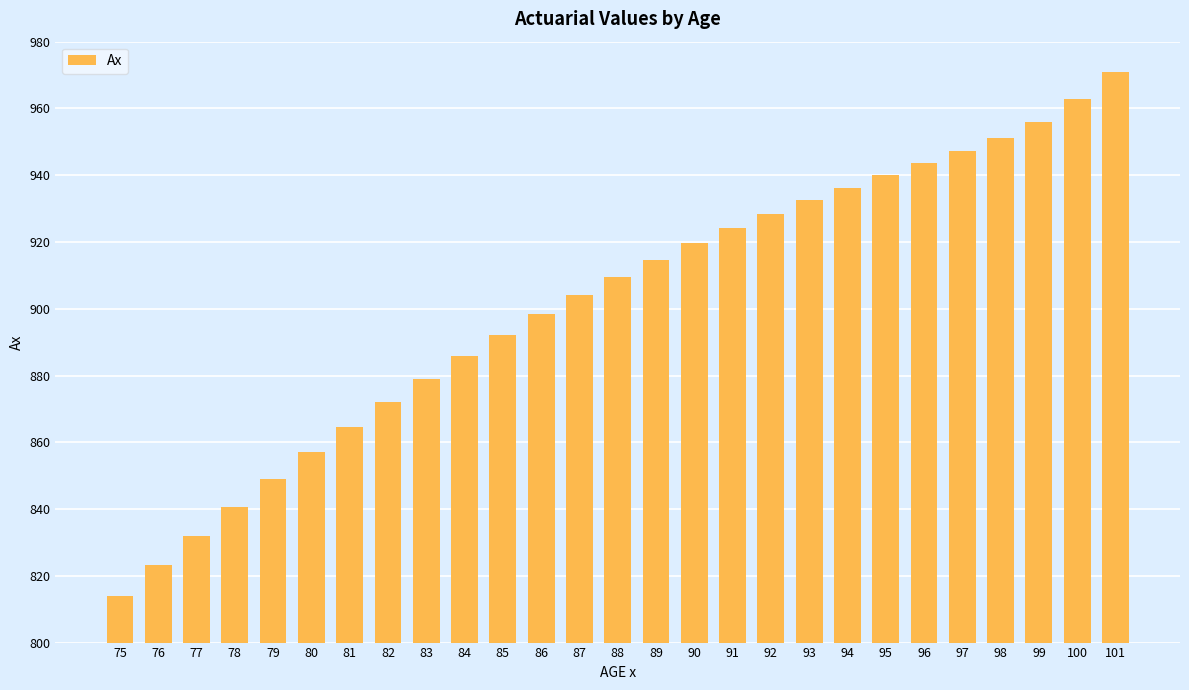

What is the value of the 21st bar from the left?

939.9